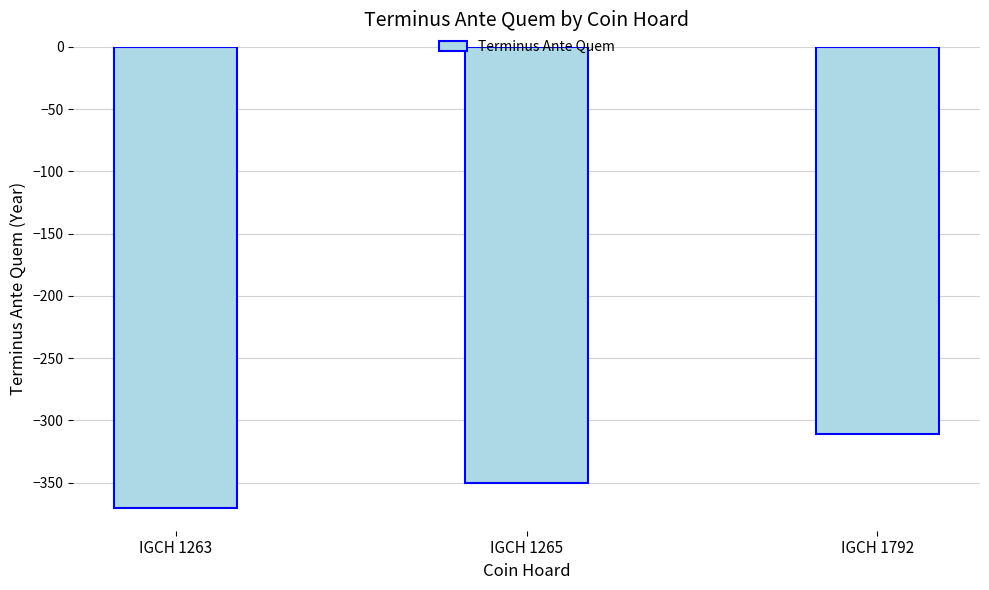

What is the sum of the values at IGCH 1792 and IGCH 1263?

-681